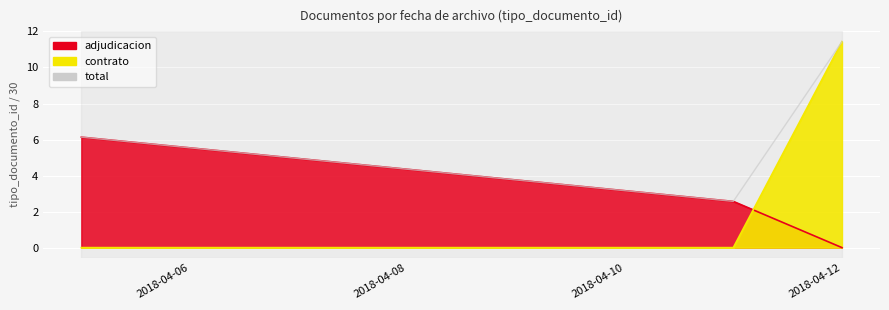

Which has a higher value, 2018-04-08 or 2018-04-06?

2018-04-06